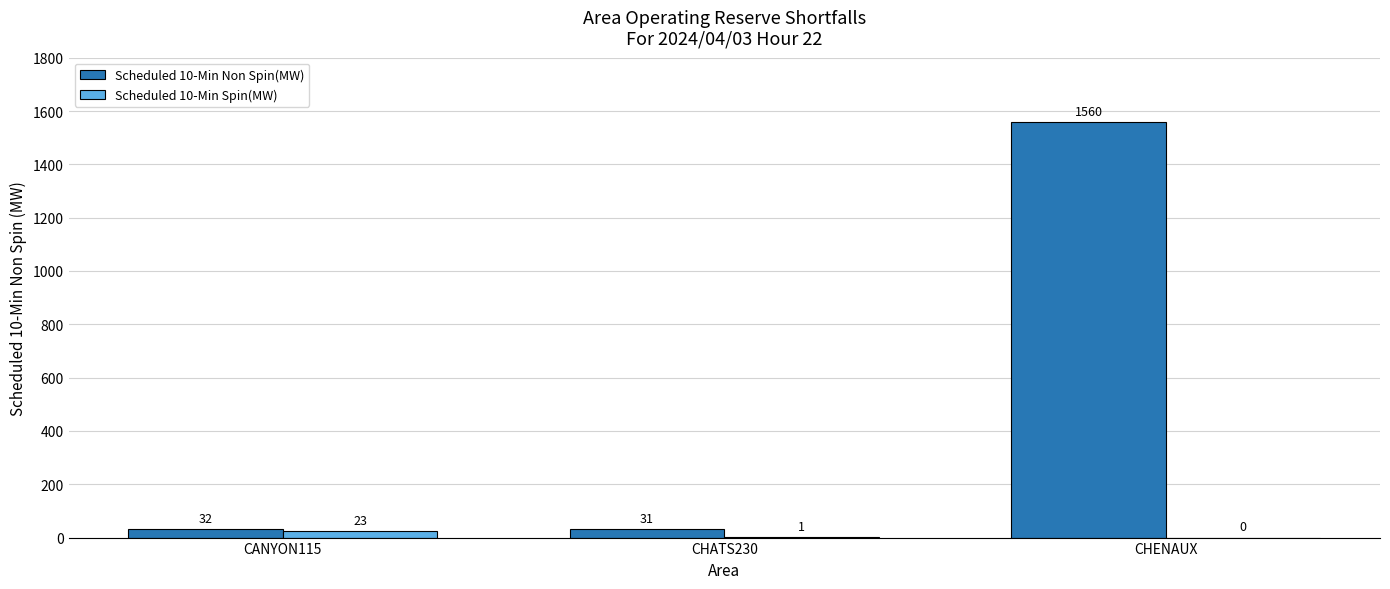

What are all the series names shown in the legend?

Scheduled 10-Min Non Spin(MW), Scheduled 10-Min Spin(MW)